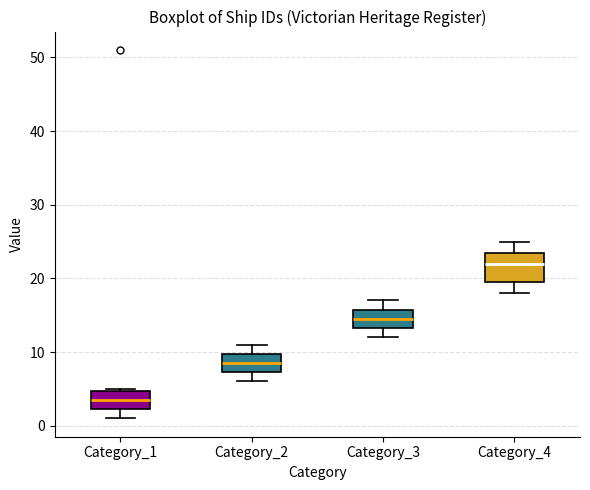

Comparing the boxes themselves (not the whiskers), which one is the tallest?

Category_4